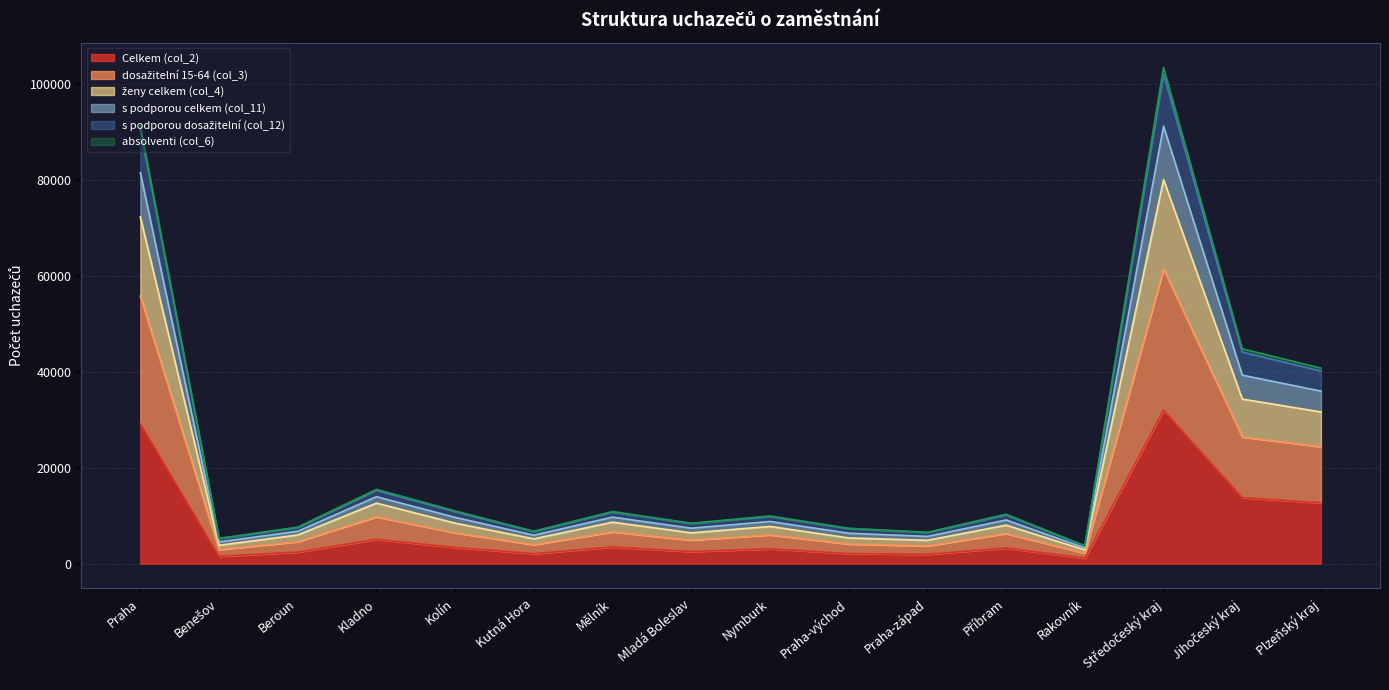

What is the sum of the ženy celkem (col_4) values at Kladno and Rakovník?

17233